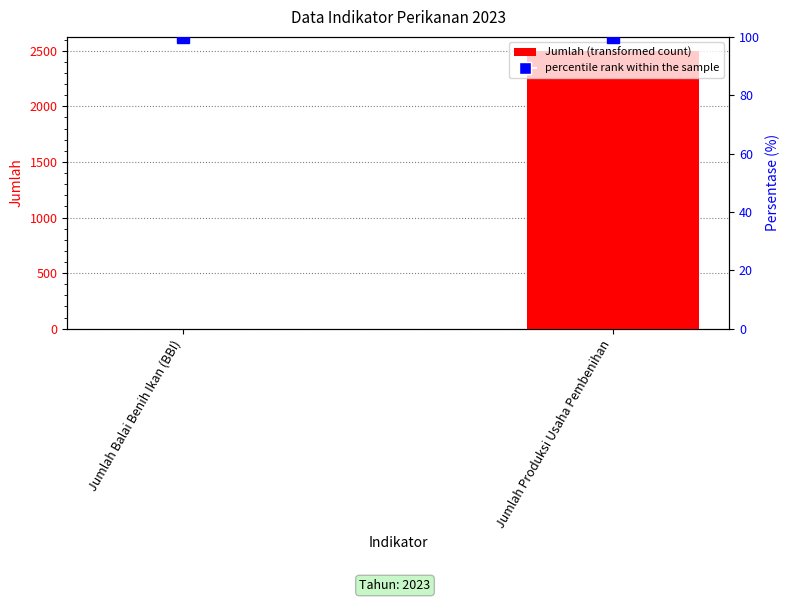

Which series has the largest total across all categories?

Jumlah